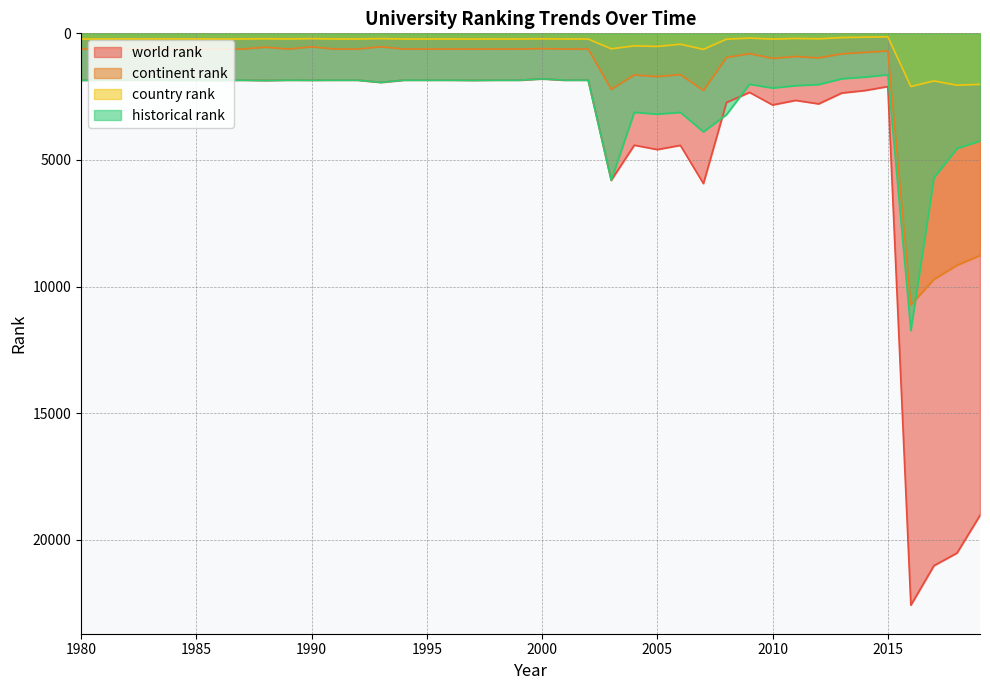

What is the value of the country rank point at the 35th from the left?

151.0